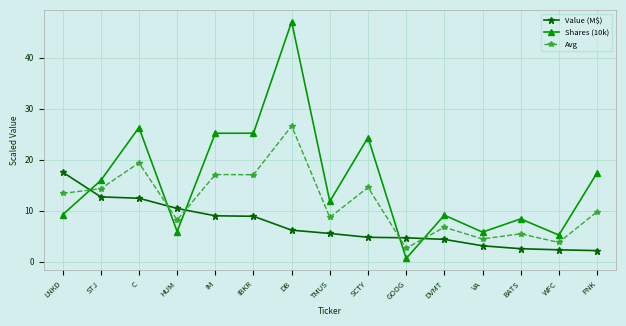

What is the sum of the Value (M$) values at GOOG and TMUS?

10.2